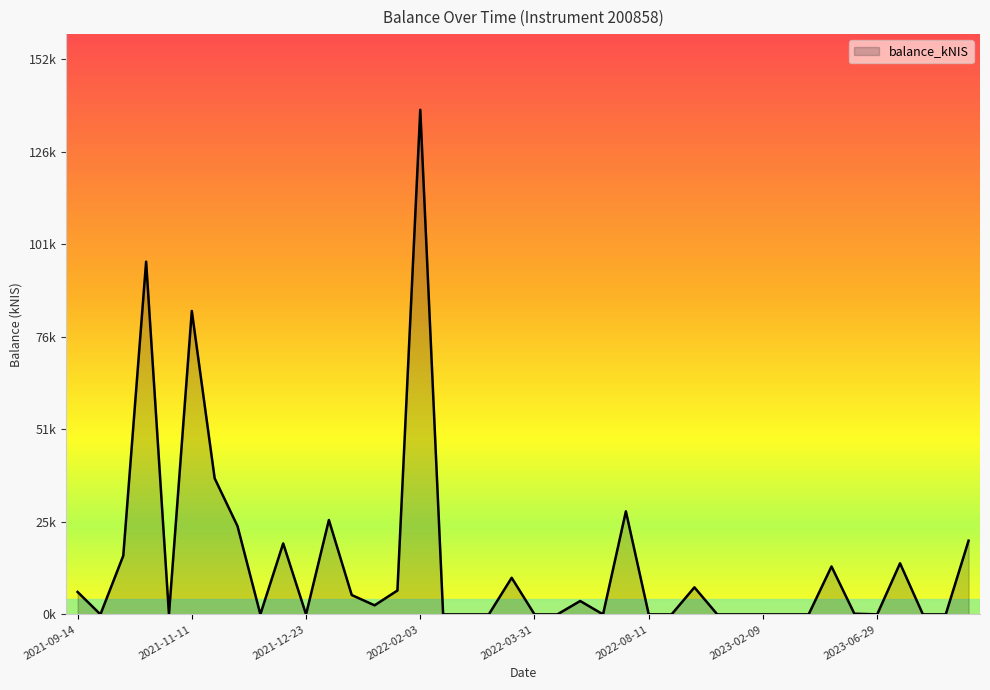

Reading left to right, what are all the values shown in this chart?

6.1	0.0	16.0	96.3	0.0	82.8	37.1	24.1	0.0	19.4	0.0	25.8	5.3	2.5	6.5	137.8	0.0	0.0	0.0	10.0	0.0	0.0	3.6	0.0	28.1	0.0	0.0	7.4	0.0	0.0	0.0	0.0	0.0	13.1	0.2	0.0	13.9	0.0	0.0	20.1